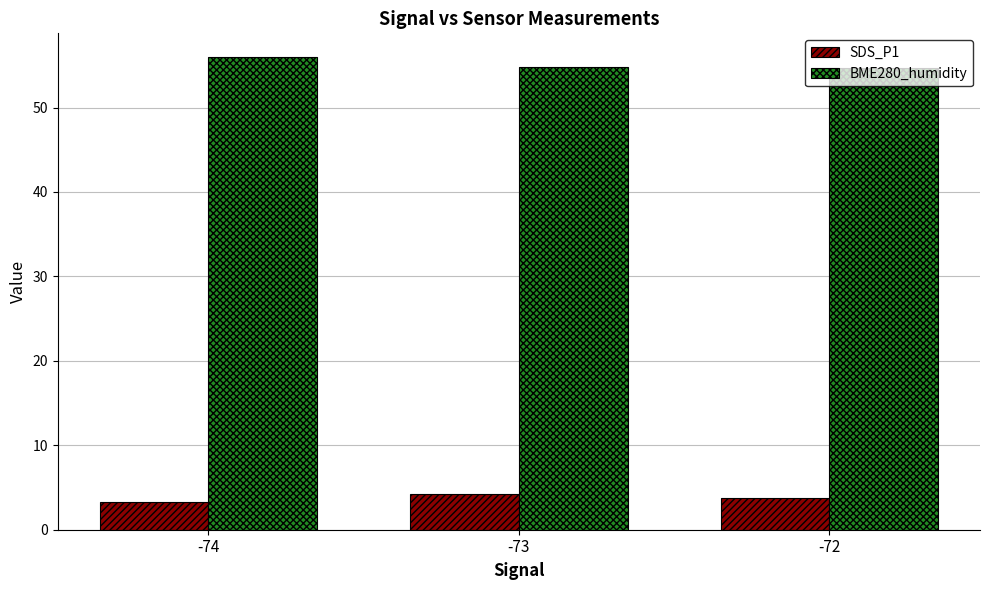

The value of BME280_humidity at -74 is 56.0. True or false?

True